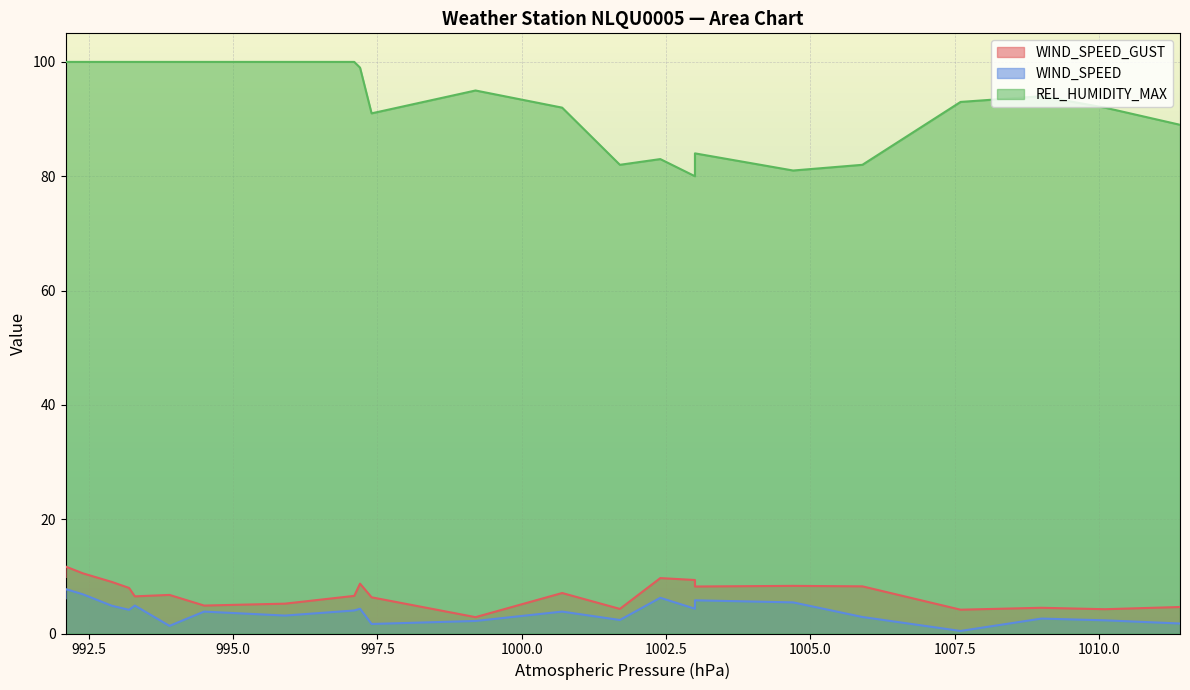

What is the spread (max minus min) of values at 999.2?

92.8